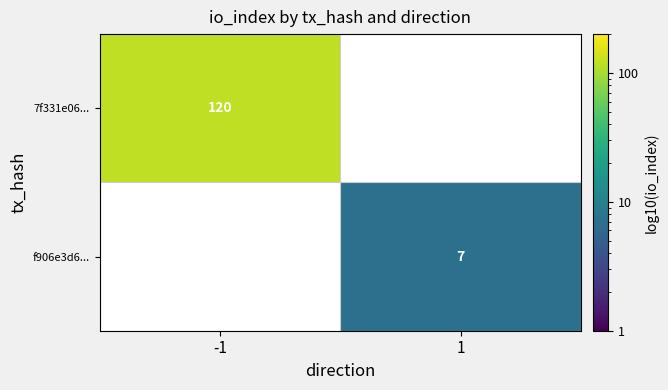

Is it true that 7f331e06... equals 120 at -1?

True